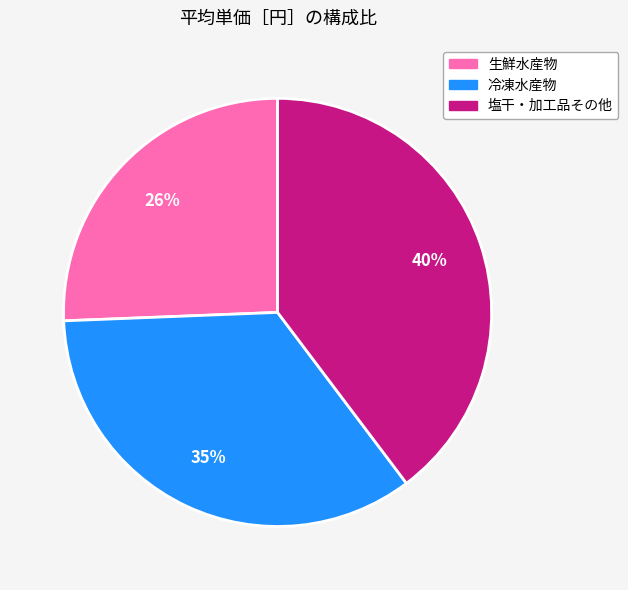

What is the largest slice in the pie chart?

塩干・加工品その他